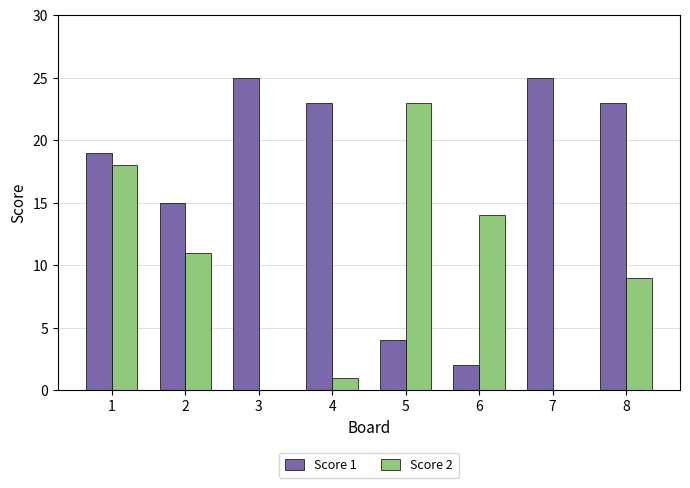

True or false: Score 2 has a value of 0 at 7.

True